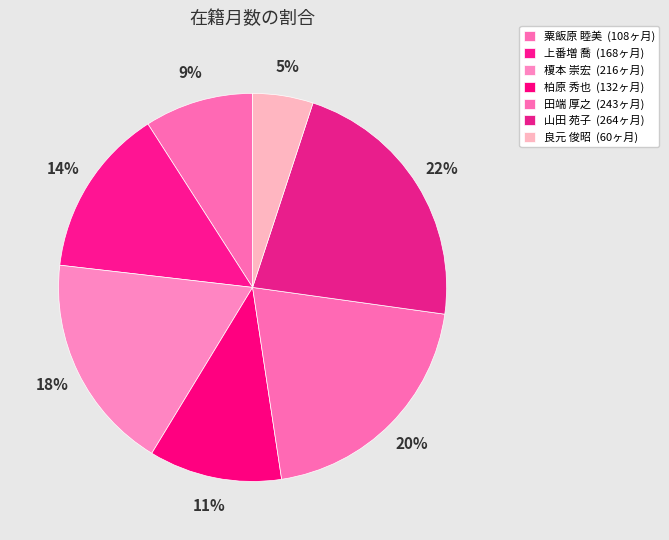

Rank the categories by value from lowest to highest.

良元 俊昭, 粟飯原 睦美, 柏原 秀也, 上番増 喬, 榎本 崇宏, 田端 厚之, 山田 苑子